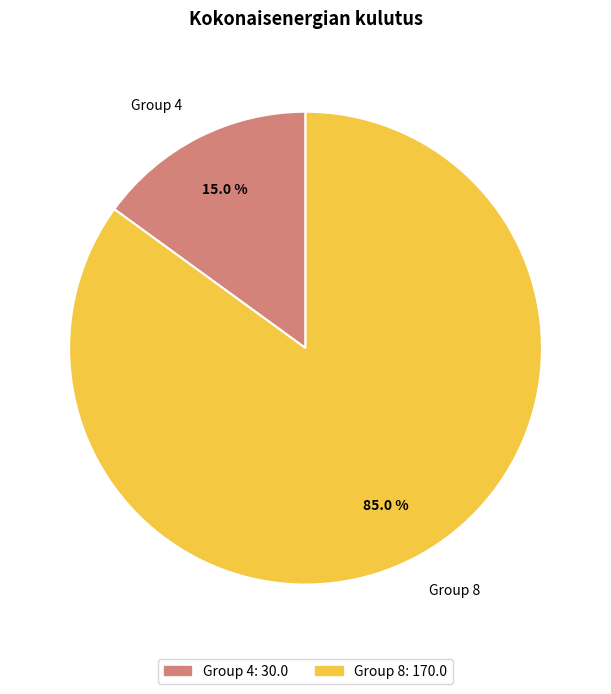

Which has a higher value, Group 8 or Group 4?

Group 8